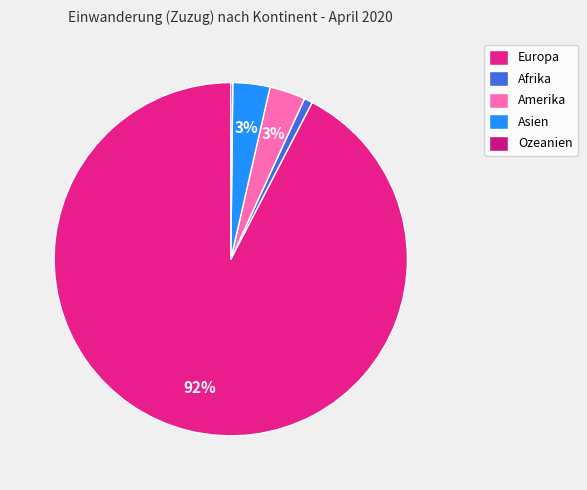

To the nearest percent, what is the combined percentage of Amerika and Ozeanien?

3%